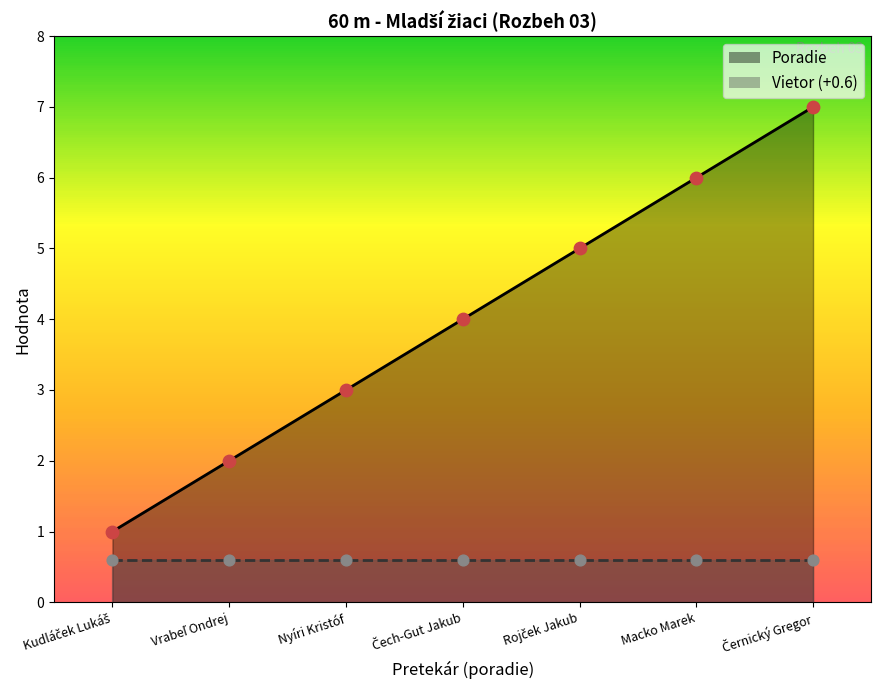

What is the change in value from Čech-Gut Jakub to Černický Gregor?

+3